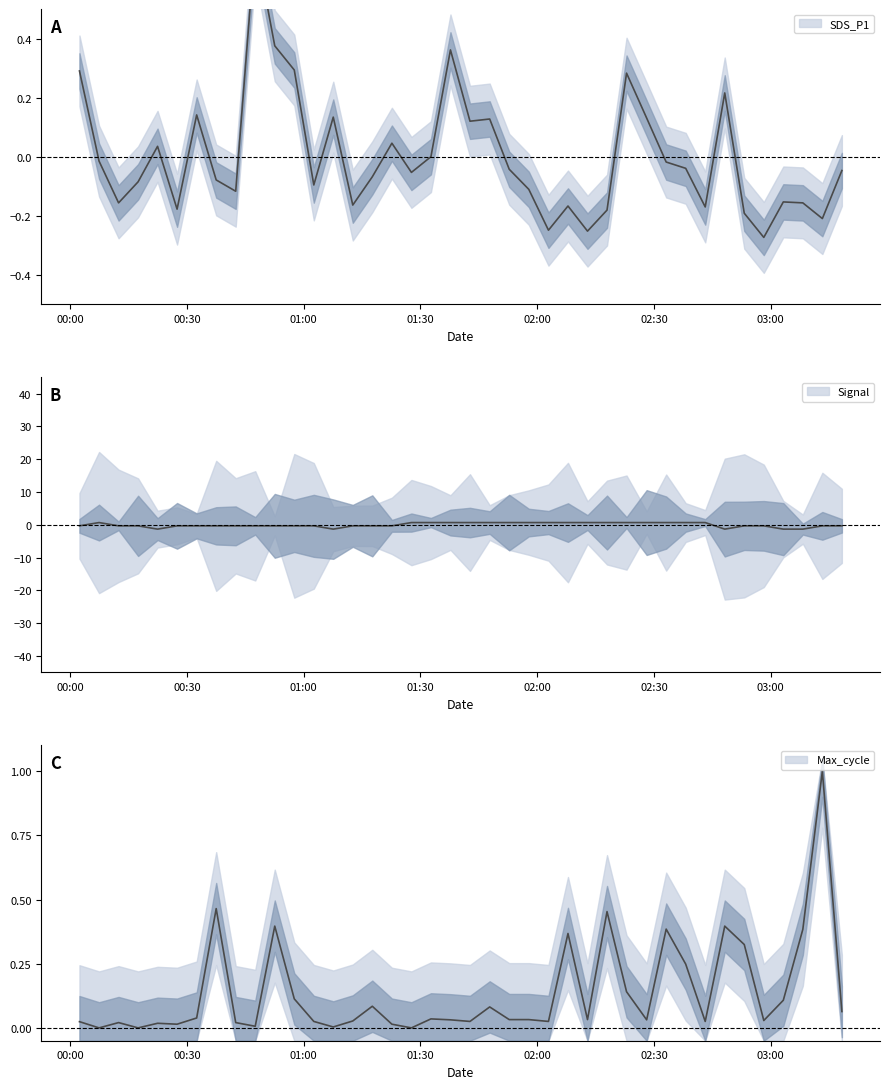

Which has a higher value, 2024/01/09 00:47:32 or 2024/01/09 02:53:12?

2024/01/09 00:47:32